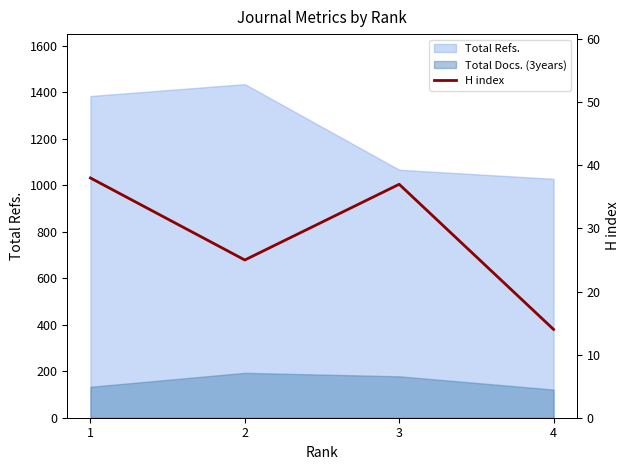

True or false: there are more than 1 points higher than both neighbors.

False